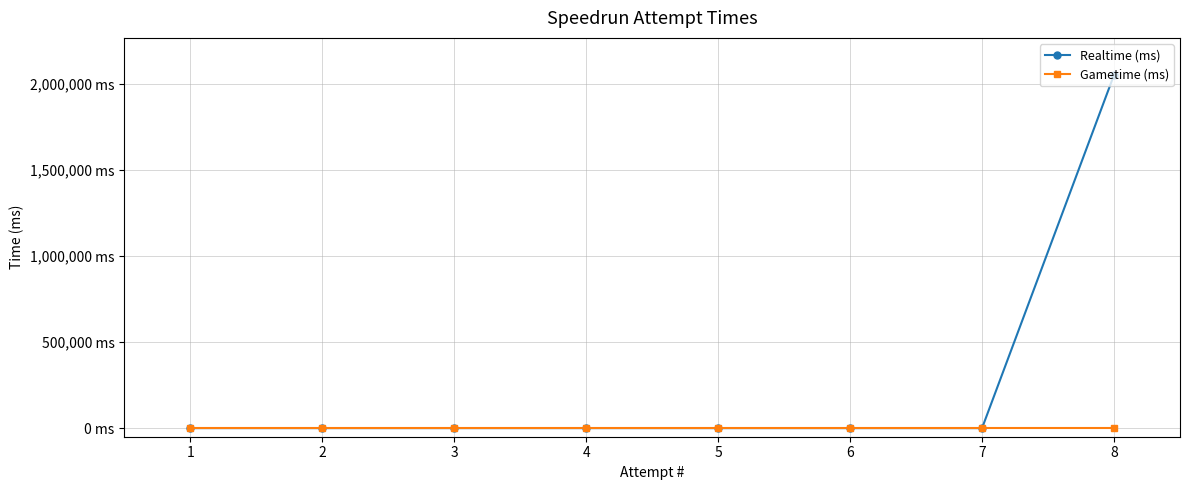

Does the chart have visible grid lines?

Yes